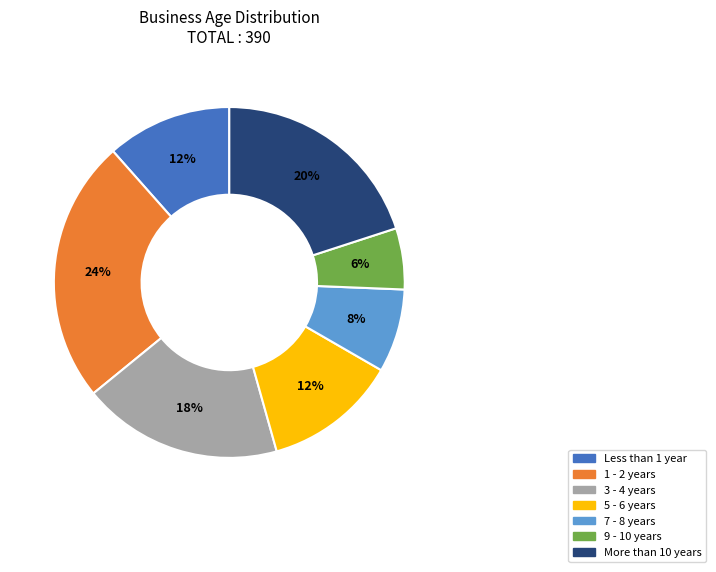

To the nearest percent, what percentage of the pie is 1 - 2 years?

24%